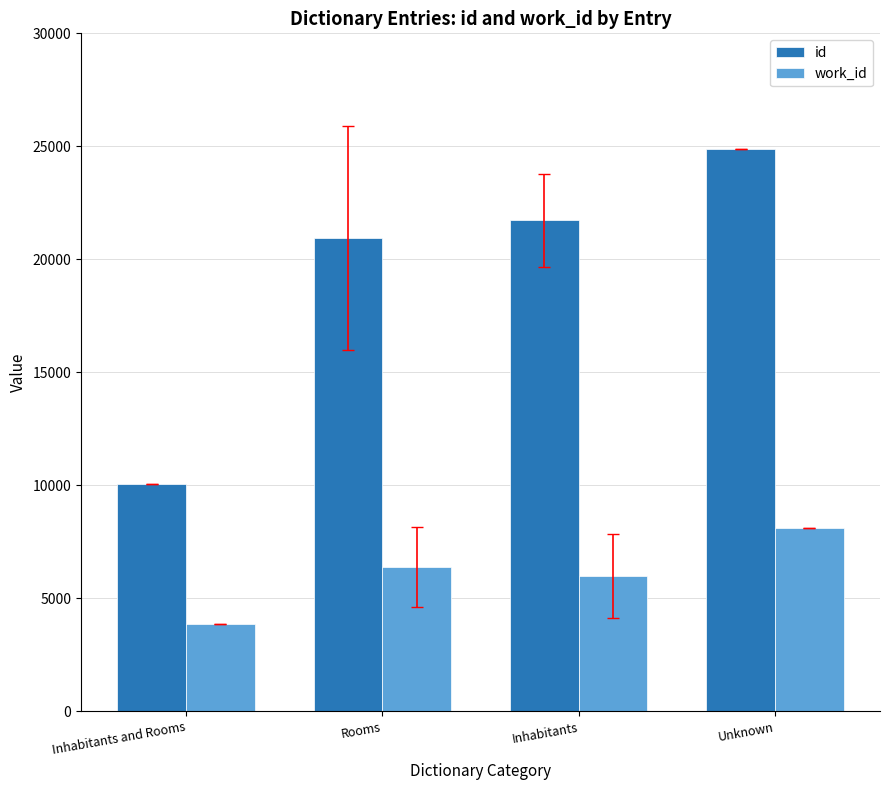

What is the maximum value shown in the chart?

24866.0